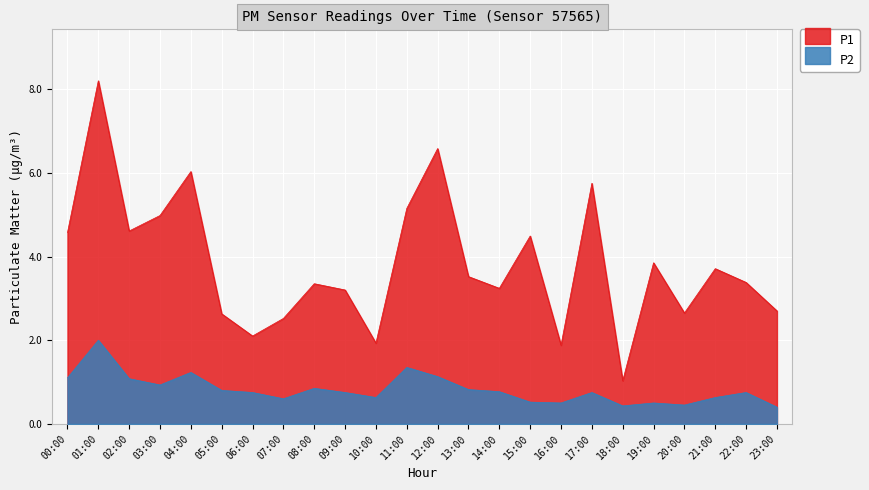

Which has a higher value, 20:00 or 11:00?

11:00